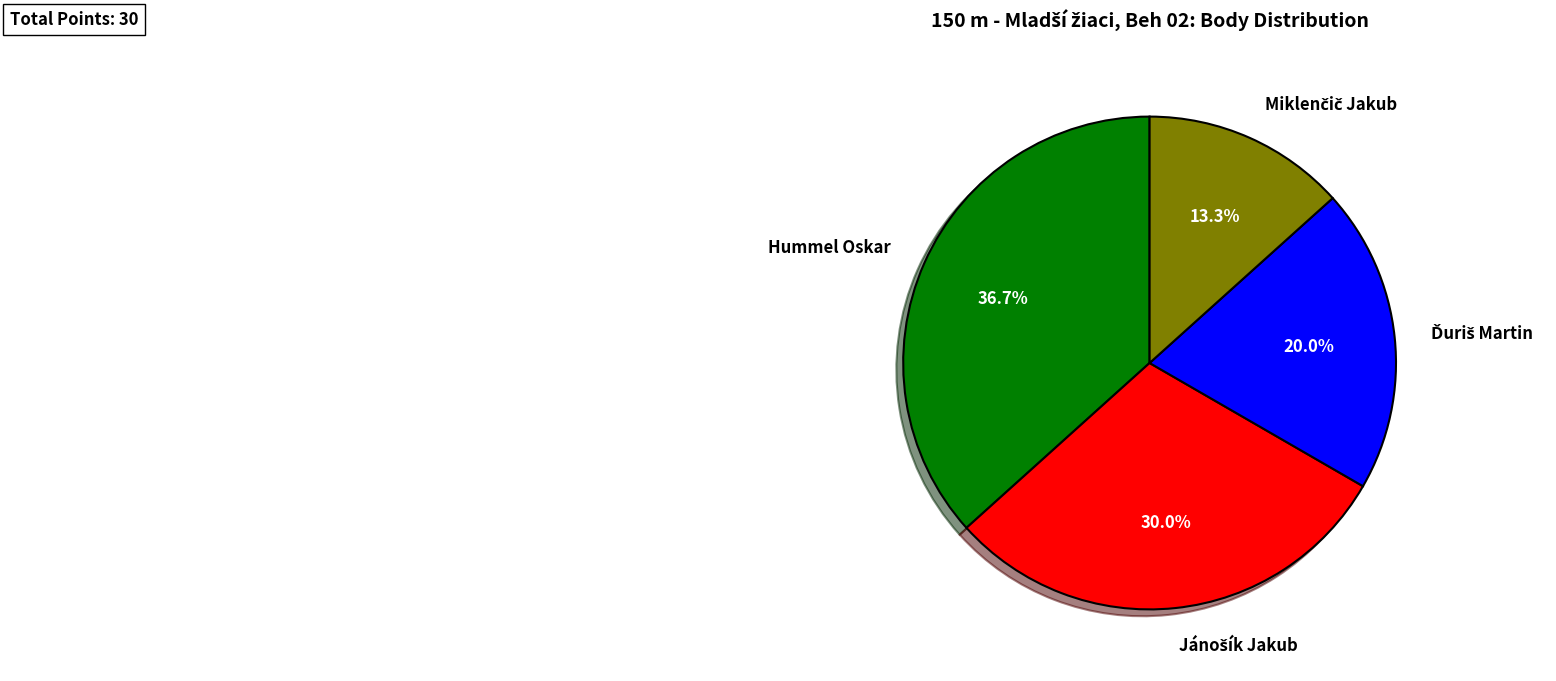

How many segments does this pie chart have?

4